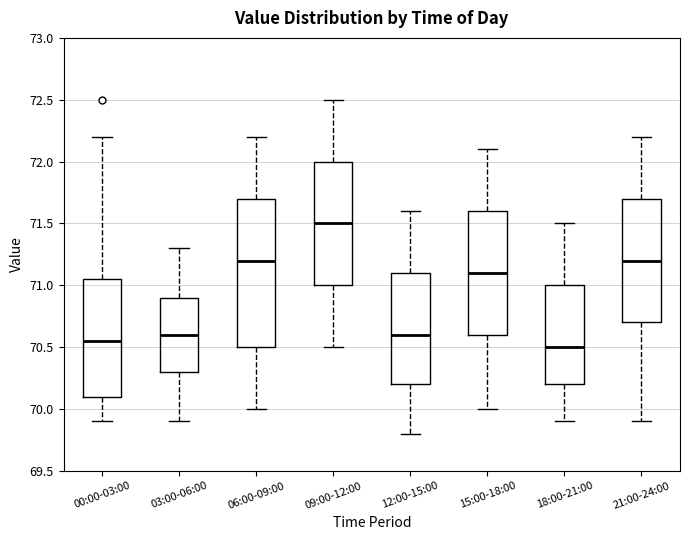

Where does the median line of the box for 03:00-06:00 sit on the y-axis? The values are not printed on the chart, so give them approximately, as read against the axis.

70.60